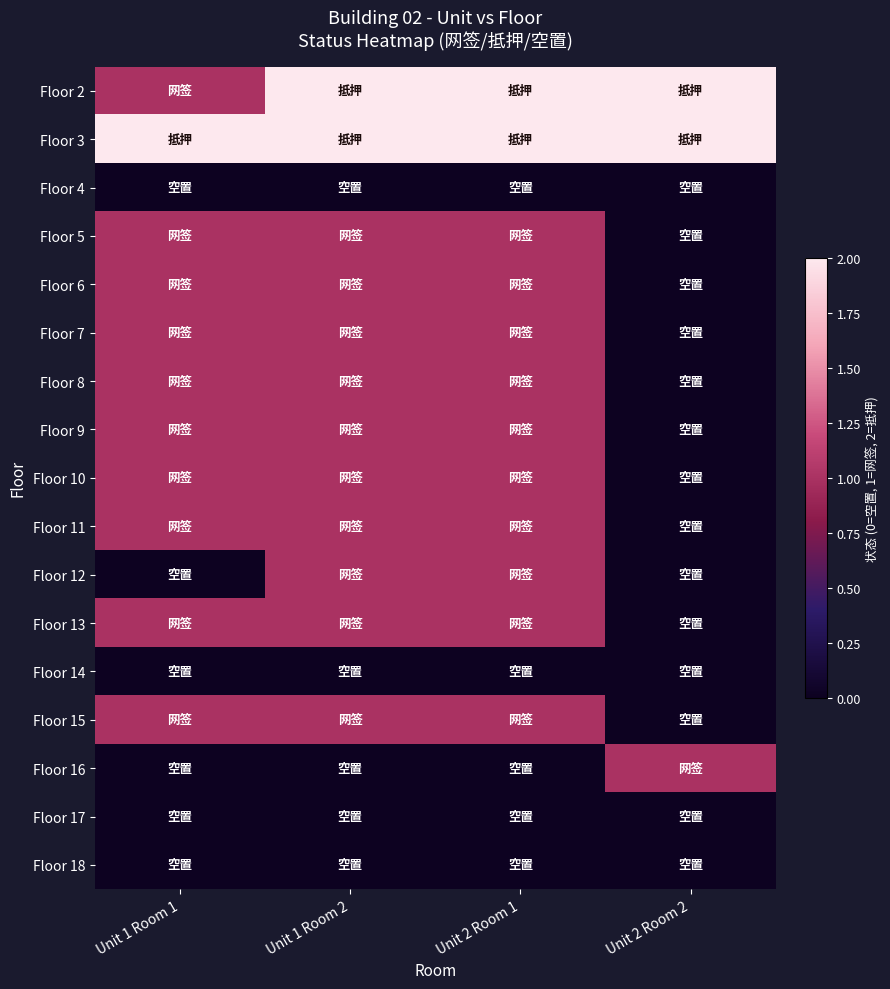

At which category is the sum across all series the highest?

Unit 1 Room 2